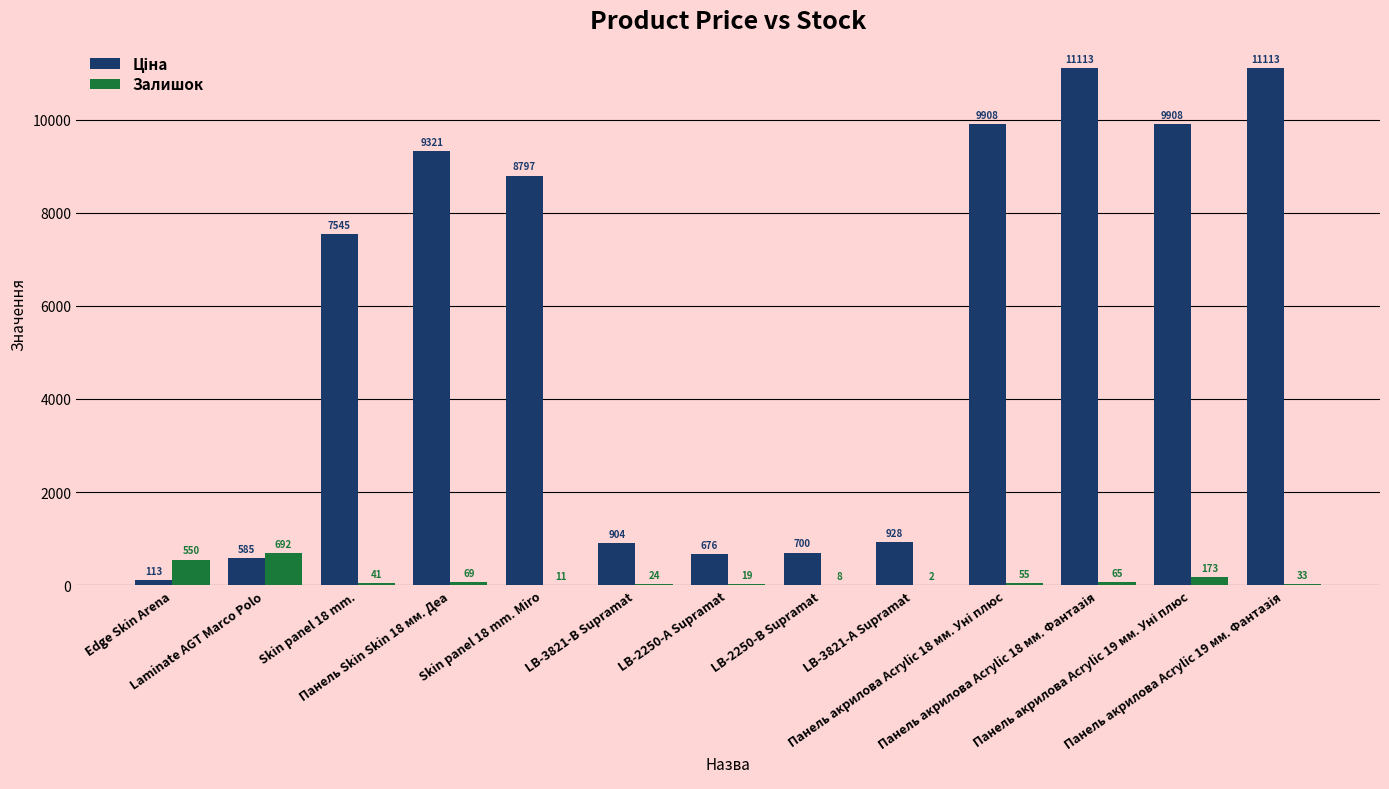

What is the highest value of the Залишок series?

692.0